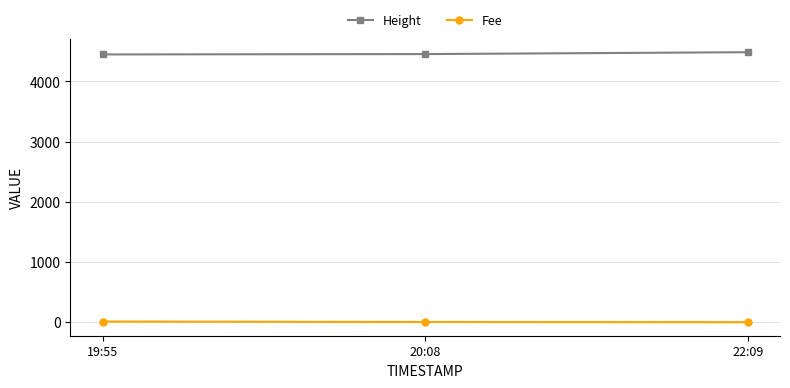

Rank the series at 19:55 from highest to lowest value.

Height, Fee